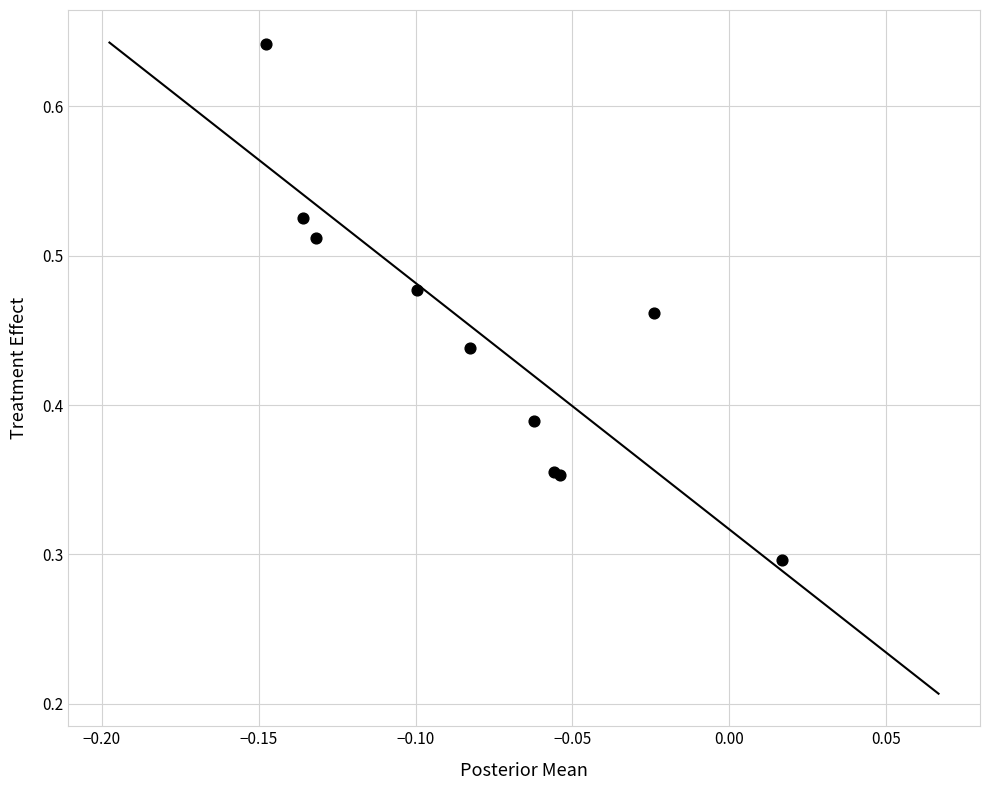

What Y value in the scatter plot is closest to 0?

0.3